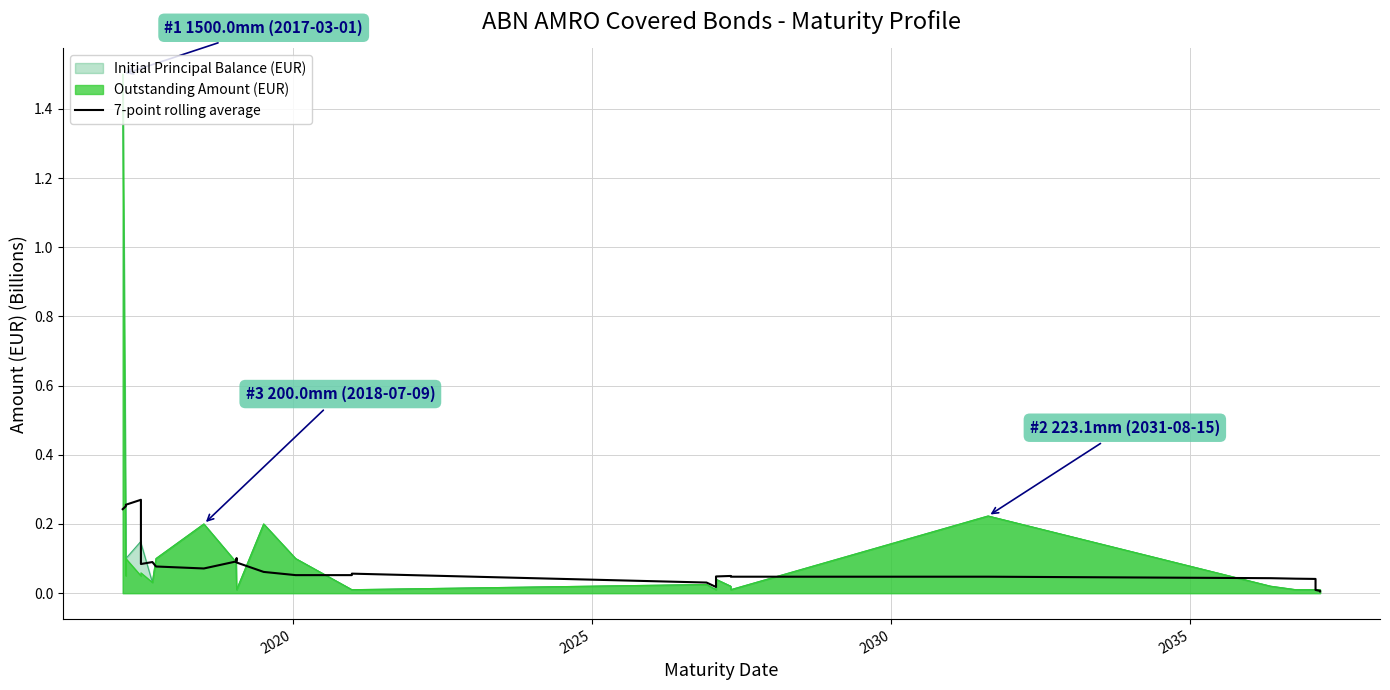

Does the chart have visible grid lines?

Yes